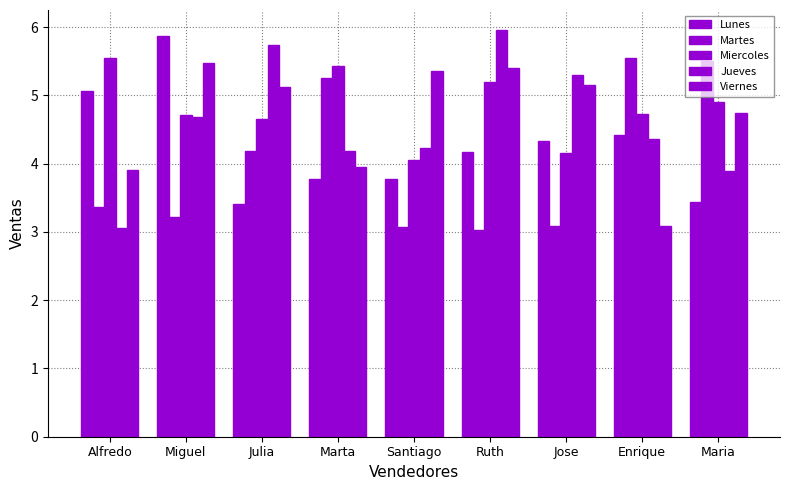

What is the label of the 7th bar from the right?

Julia